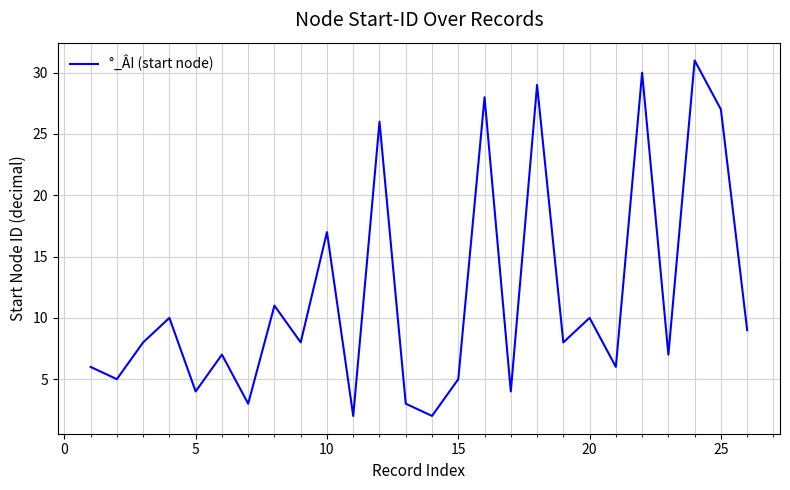

What is the maximum value shown in the chart?

31